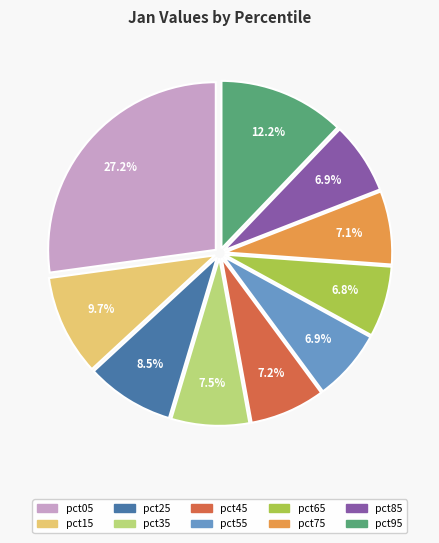

Does pct95 represent more than half of the total?

No